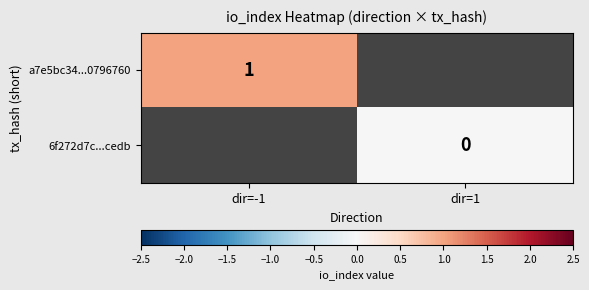

At which label does a7e5bc34...0796760 reach its minimum?

dir=-1